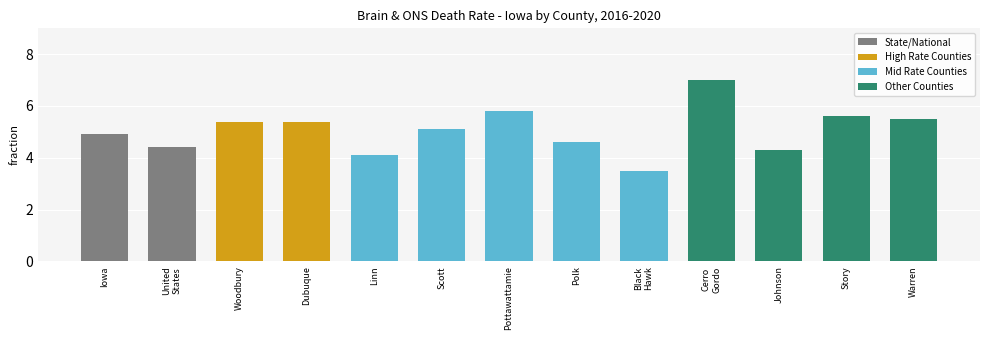

At which category does the chart reach its peak across all series?

Cerro
Gordo